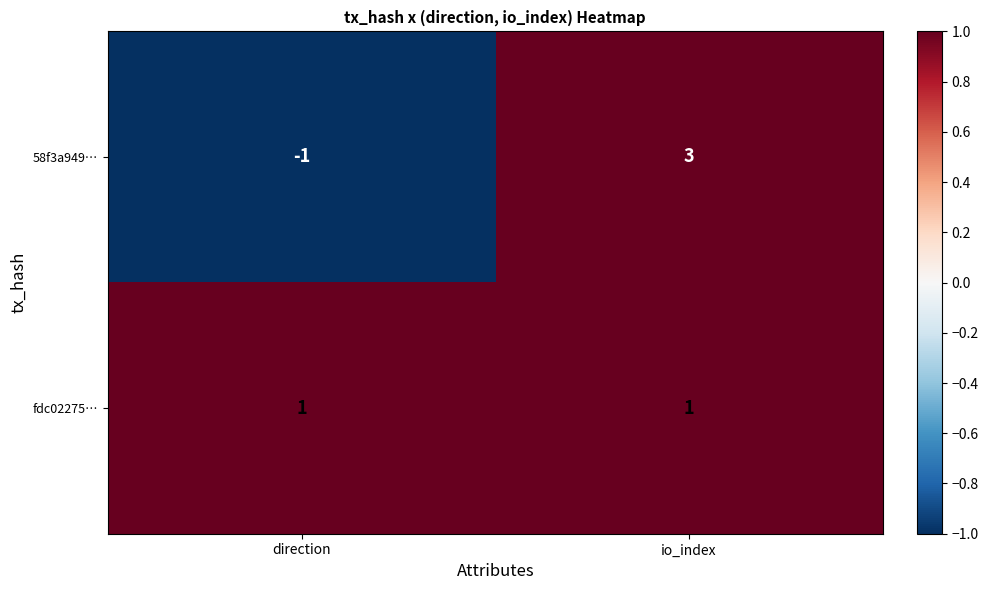

What is the difference between the maximum and minimum values in the 58f3a949… series?

4